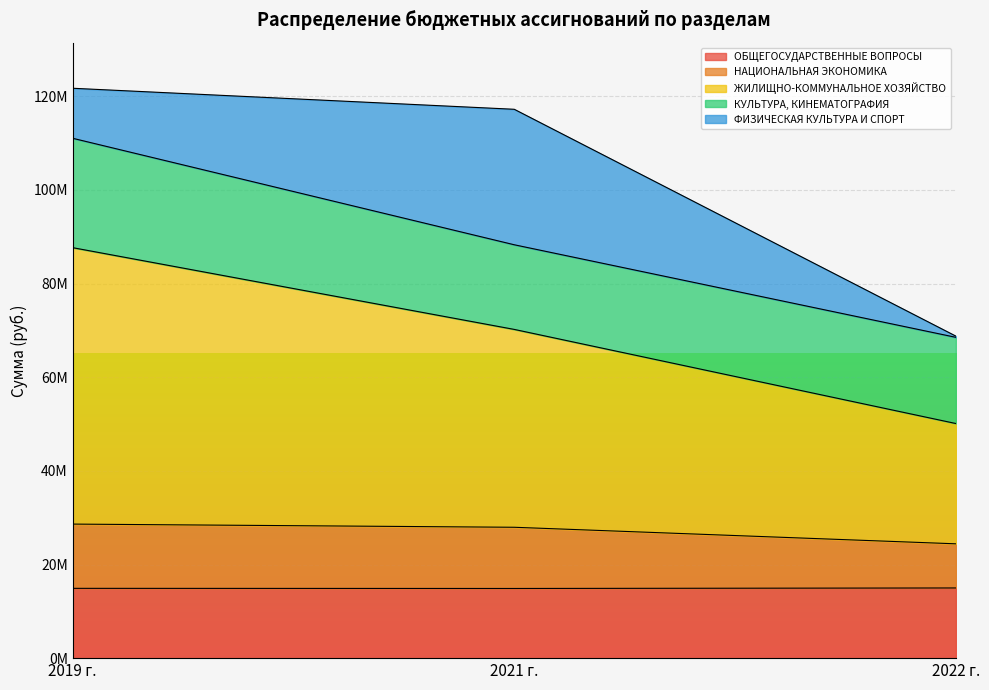

What is the difference between the maximum and minimum values in the НАЦИОНАЛЬНАЯ ЭКОНОМИКА series?

4213951.0